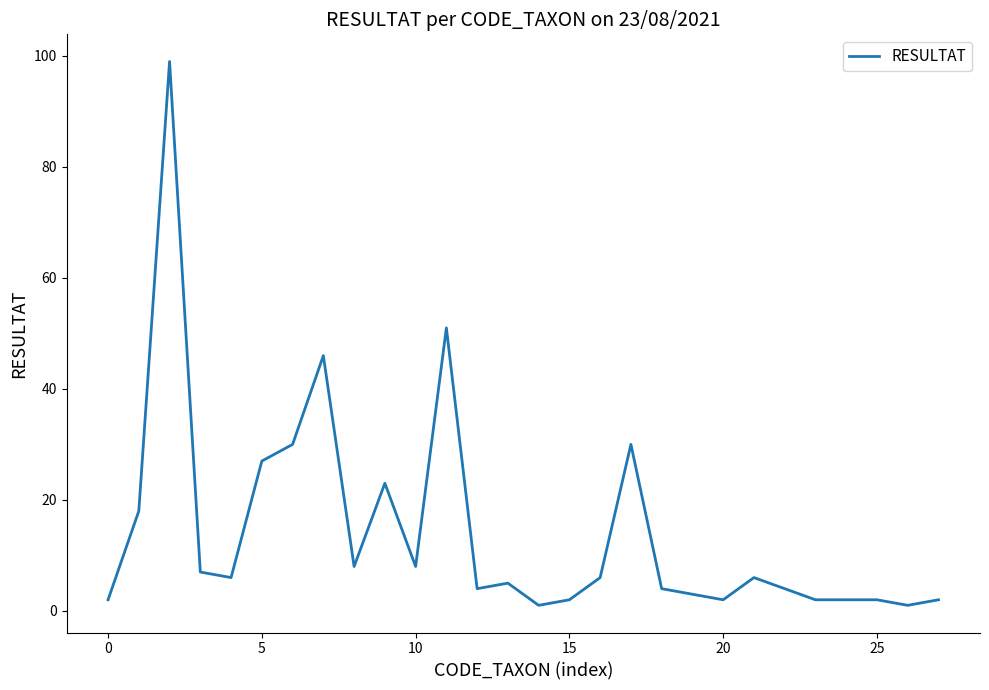

What is the difference between the maximum and second lowest values?

98